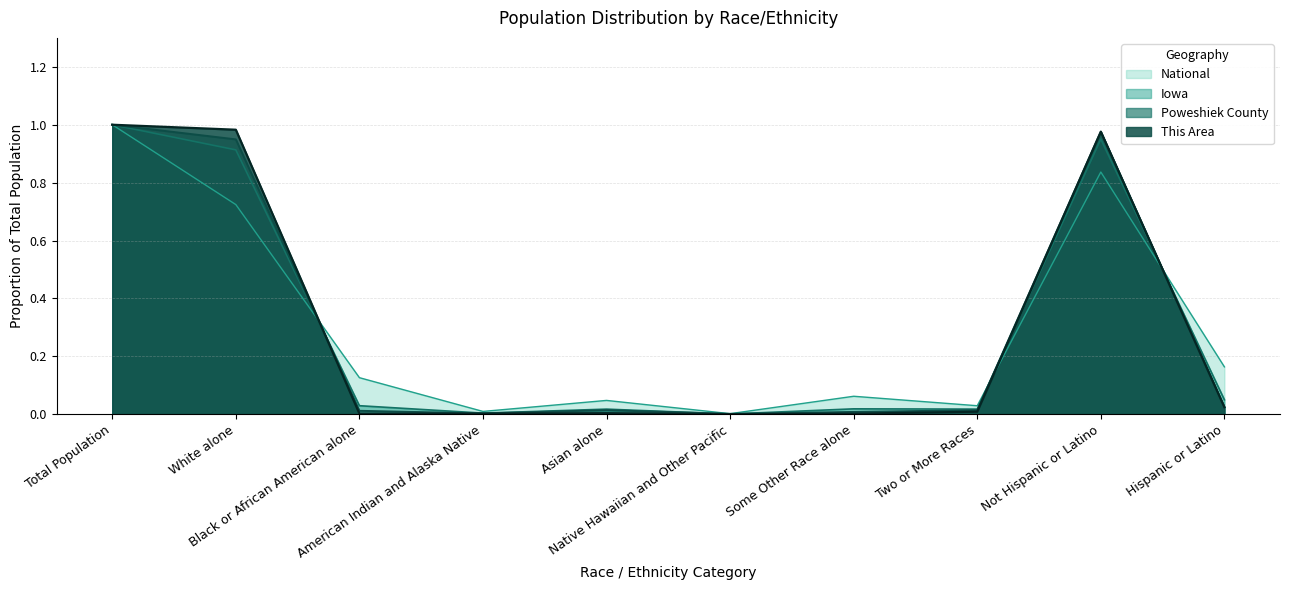

Is the value of National at Asian alone greater than the value of This Area at White alone?

No